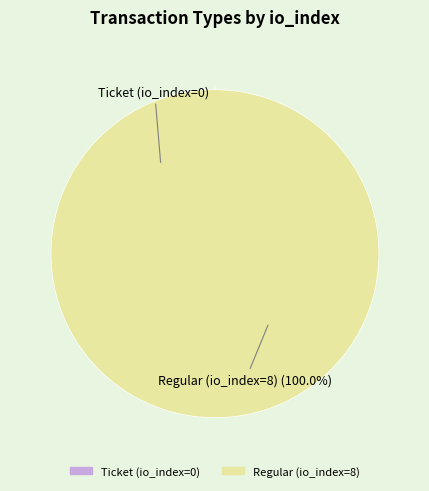

To the nearest percent, what percentage of the pie is Regular (io_index=8)?

100%